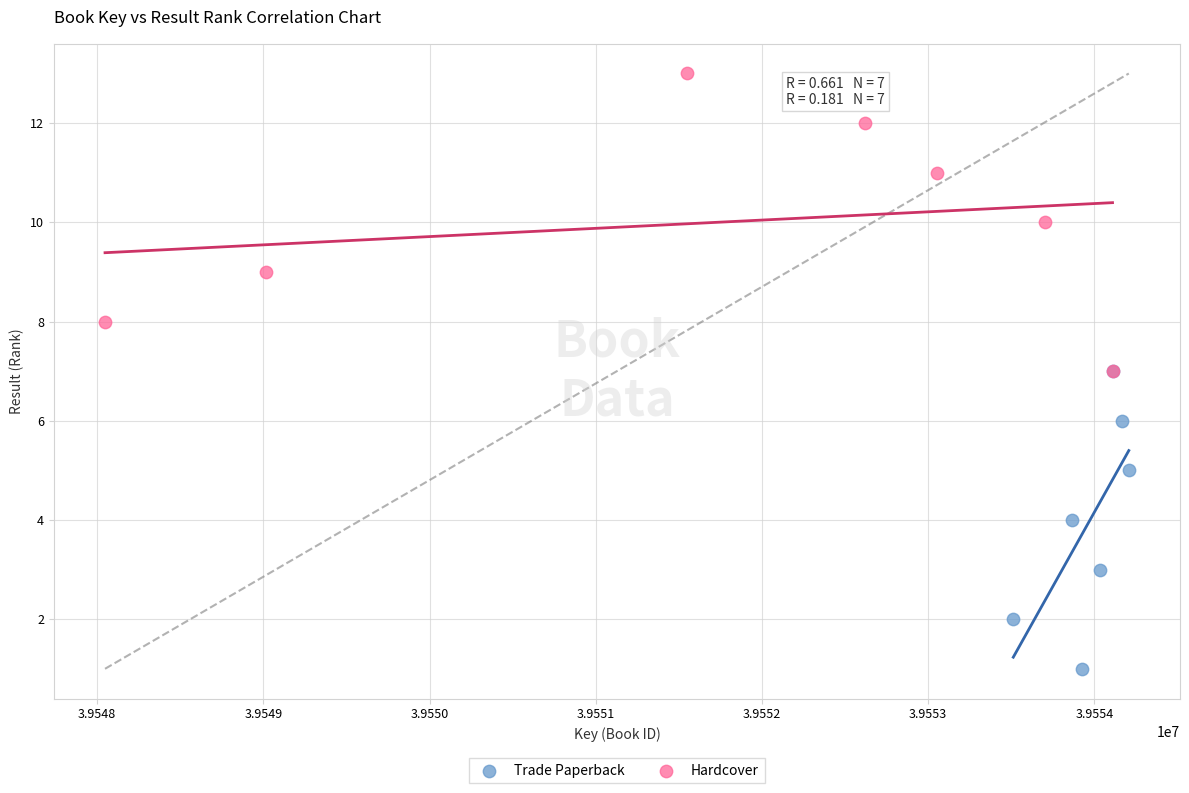

Which series reaches the maximum Y coordinate?

Hardcover